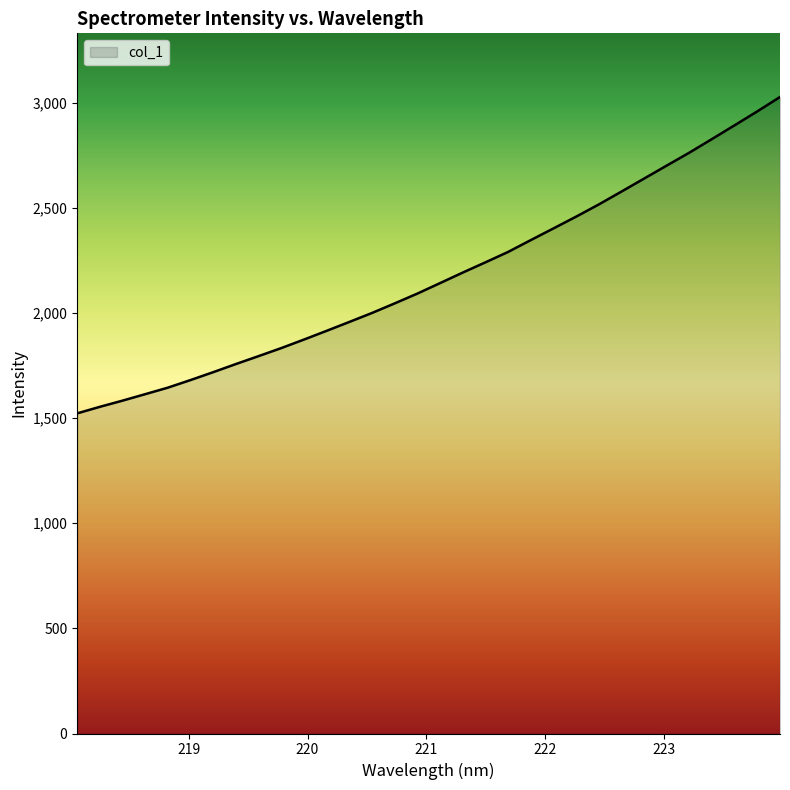

What is the smallest value displayed?

1522.1